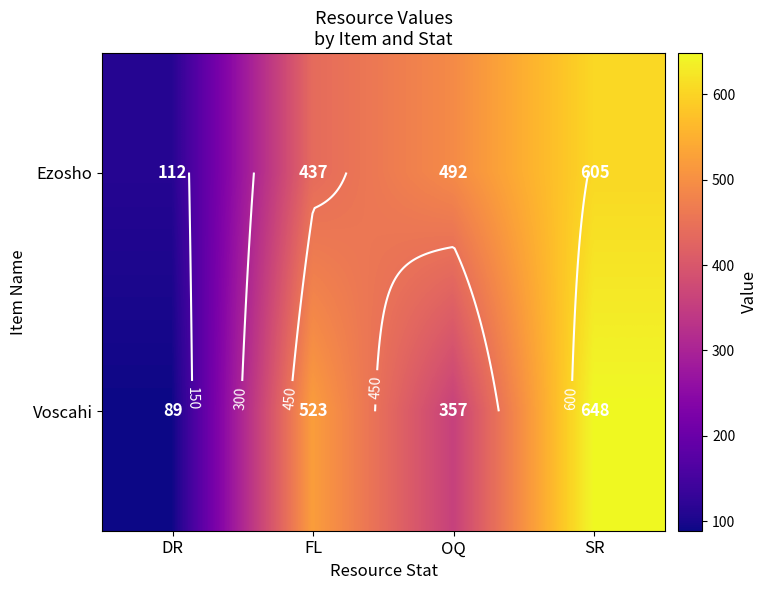

What is the sum of the Ezosho values at OQ and SR?

1097